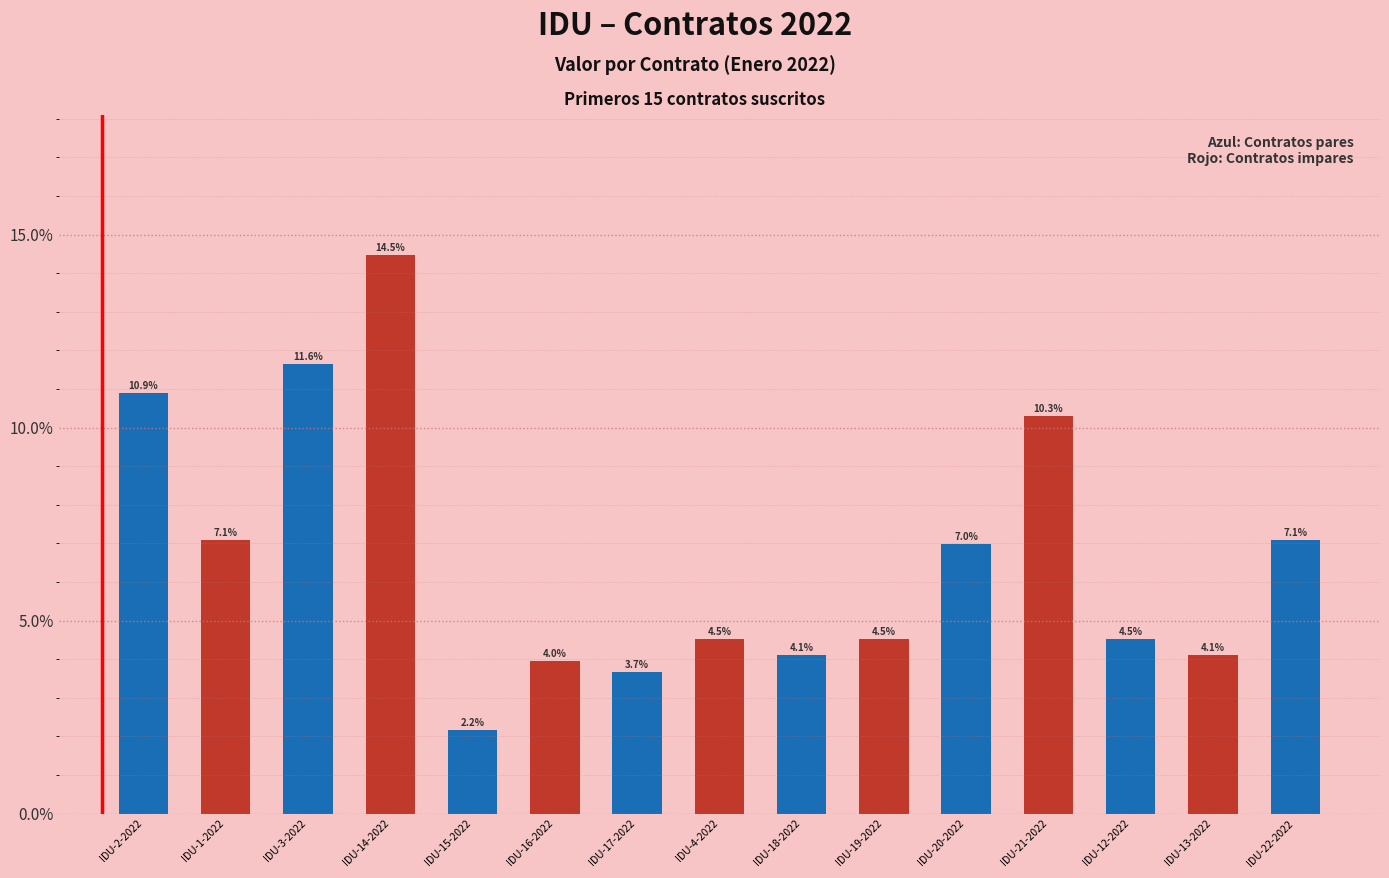

What is the ratio of the value at IDU-4-2022 to the value at IDU-22-2022?

0.6